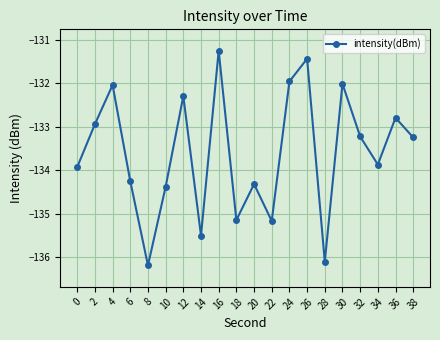

What is the approximate value at 14?

-135.5